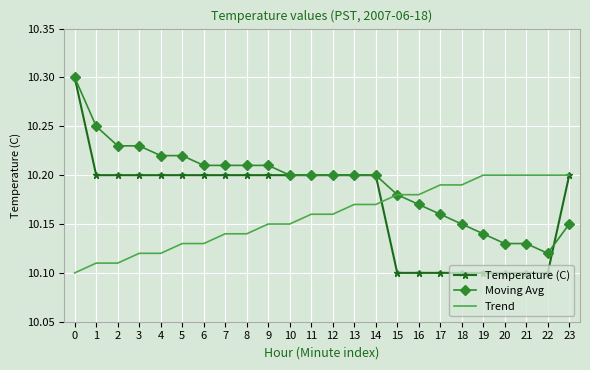

True or false: Moving Avg has a value of 13.4 at 2.

False